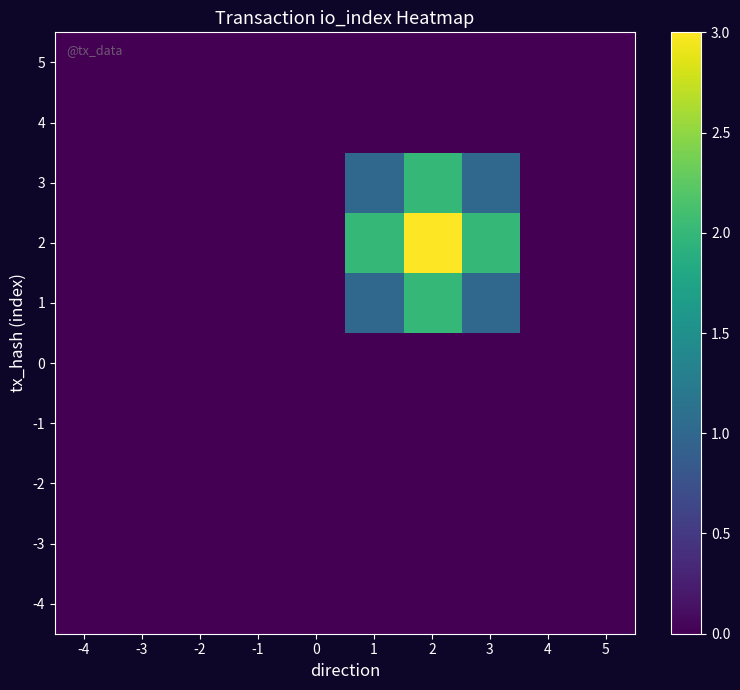

Reading right to left, extract all data points from this chart.

-4: 5=0	4=0	3=0	2=0	1=0	0=0	-1=0	-2=0	-3=0	-4=0
-3: 5=0	4=0	3=0	2=0	1=0	0=0	-1=0	-2=0	-3=0	-4=0
-2: 5=0	4=0	3=0	2=0	1=0	0=0	-1=0	-2=0	-3=0	-4=0
-1: 5=0	4=0	3=0	2=0	1=0	0=0	-1=0	-2=0	-3=0	-4=0
0: 5=0	4=0	3=0	2=0	1=0	0=0	-1=0	-2=0	-3=0	-4=0
1: 5=0	4=0	3=1	2=2	1=1	0=0	-1=0	-2=0	-3=0	-4=0
2: 5=0	4=0	3=2	2=3	1=2	0=0	-1=0	-2=0	-3=0	-4=0
3: 5=0	4=0	3=1	2=2	1=1	0=0	-1=0	-2=0	-3=0	-4=0
4: 5=0	4=0	3=0	2=0	1=0	0=0	-1=0	-2=0	-3=0	-4=0
5: 5=0	4=0	3=0	2=0	1=0	0=0	-1=0	-2=0	-3=0	-4=0